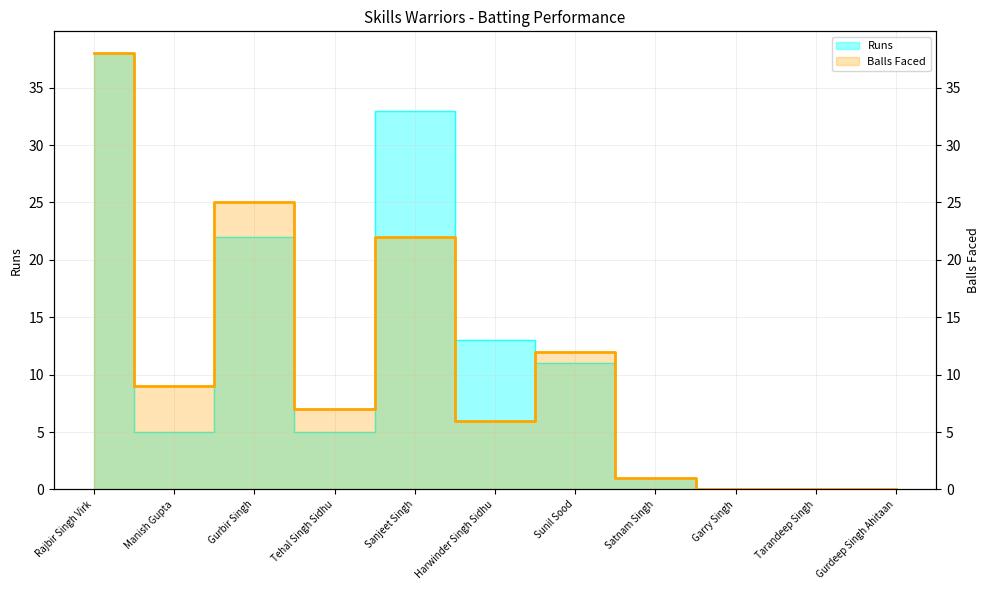

What is the difference between the highest and lowest values at Gurbir Singh?

3